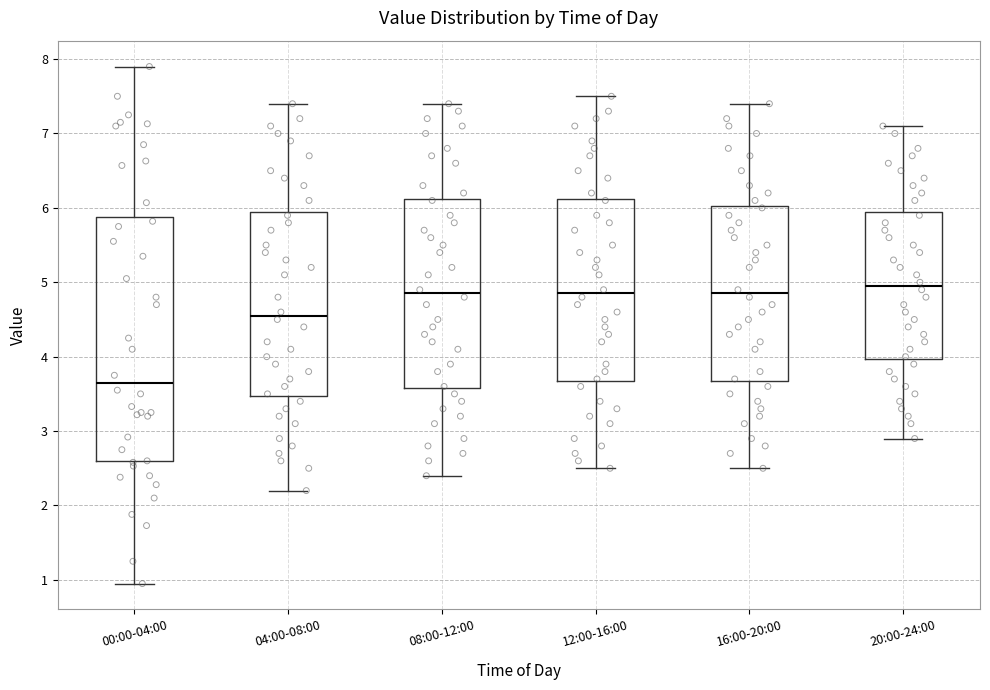

Where is the lower edge of the box for 16:00-20:00 on the y-axis? The values are not printed on the chart, so give them approximately, as read against the axis.

3.7